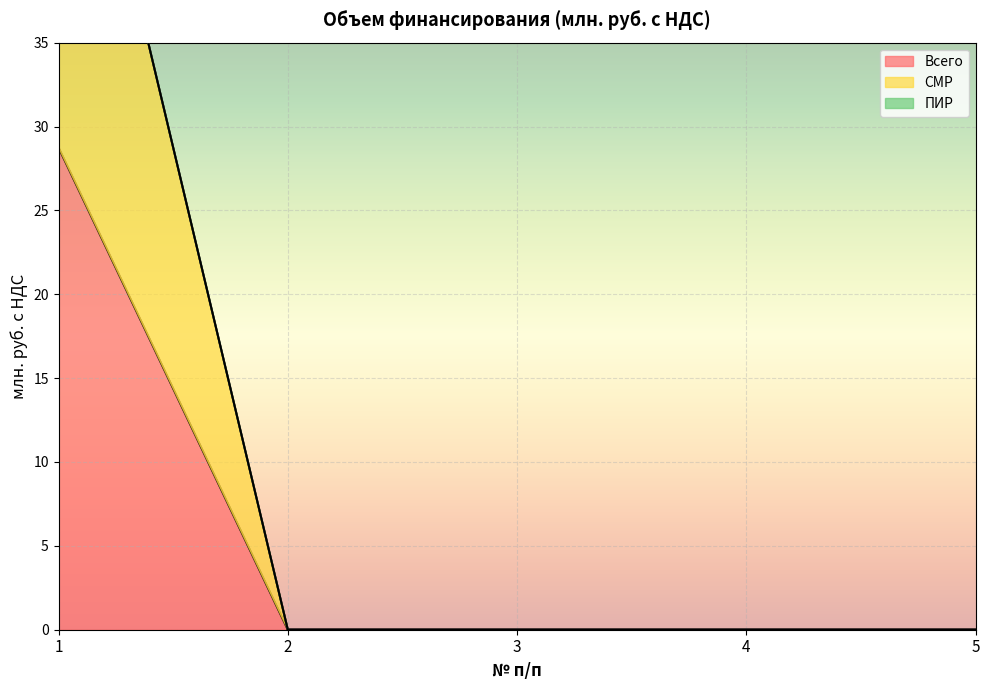

At which label does СМР reach its minimum?

2